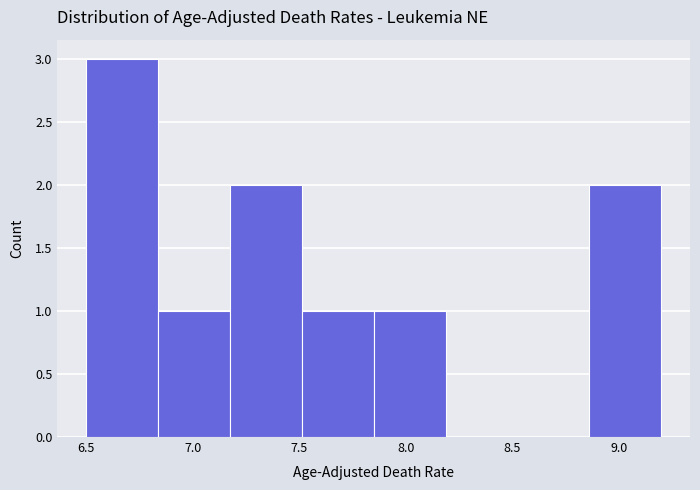

Reading left to right, transcribe this chart: for each bar, give the range it covers on the x-axis and its height. Neither the bar edges nor the heights are printed on the chart, so give them approximately, as read against the axes.

6.50 to 6.85: 3
6.85 to 7.20: 1
7.20 to 7.50: 2
7.50 to 7.85: 1
7.85 to 8.20: 1
8.20 to 8.55: 0
8.55 to 8.85: 0
8.85 to 9.20: 2